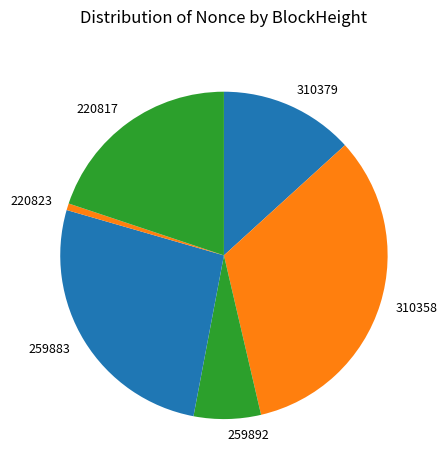

Between 310358 and 259883, which is larger?

310358